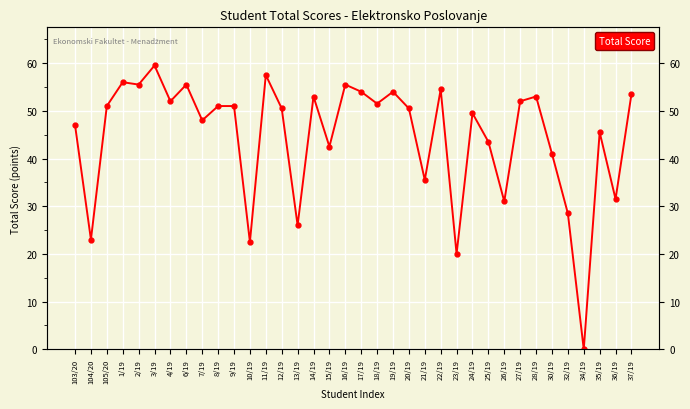

What is the value of the 1st point from the left?

47.0